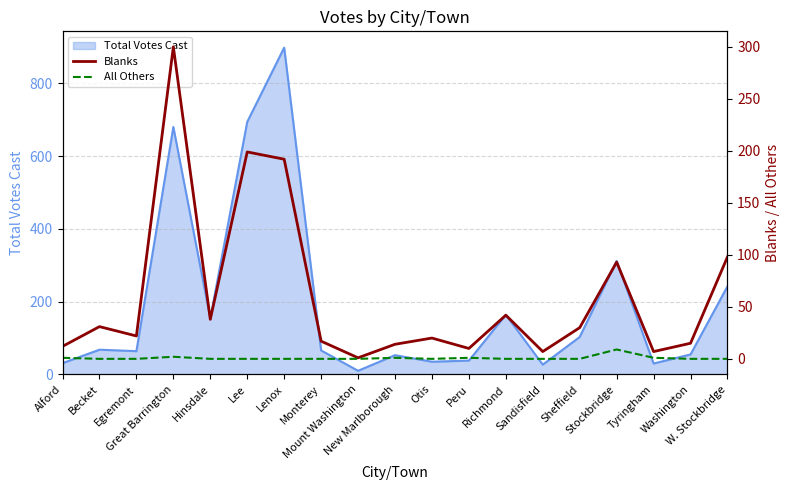

Which category has the lowest value across all series?

Becket